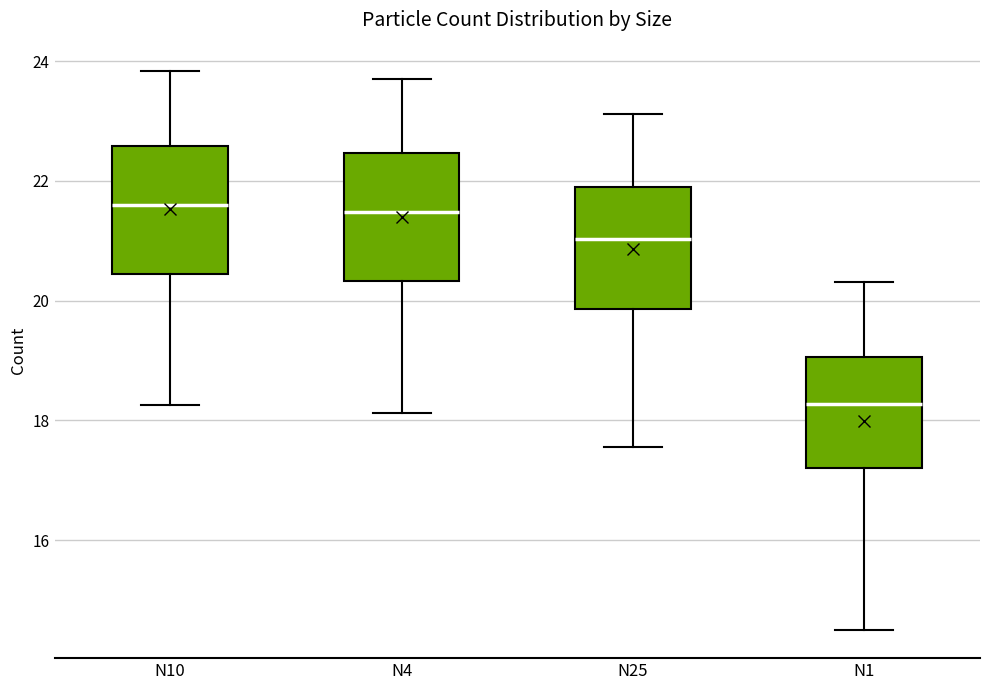

Reading left to right, read every box against the y-axis: the position of its median line, the range the box covers, and the ends of its whiskers. The values are not printed on the chart, so give them approximately, as read against the axis.

N10: median 21.6, box 20.4 to 22.6, whiskers 18.2 to 23.8
N4: median 21.4, box 20.4 to 22.4, whiskers 18.2 to 23.8
N25: median 21.0, box 19.8 to 21.8, whiskers 17.6 to 23.2
N1: median 18.2, box 17.2 to 19.0, whiskers 14.6 to 20.4